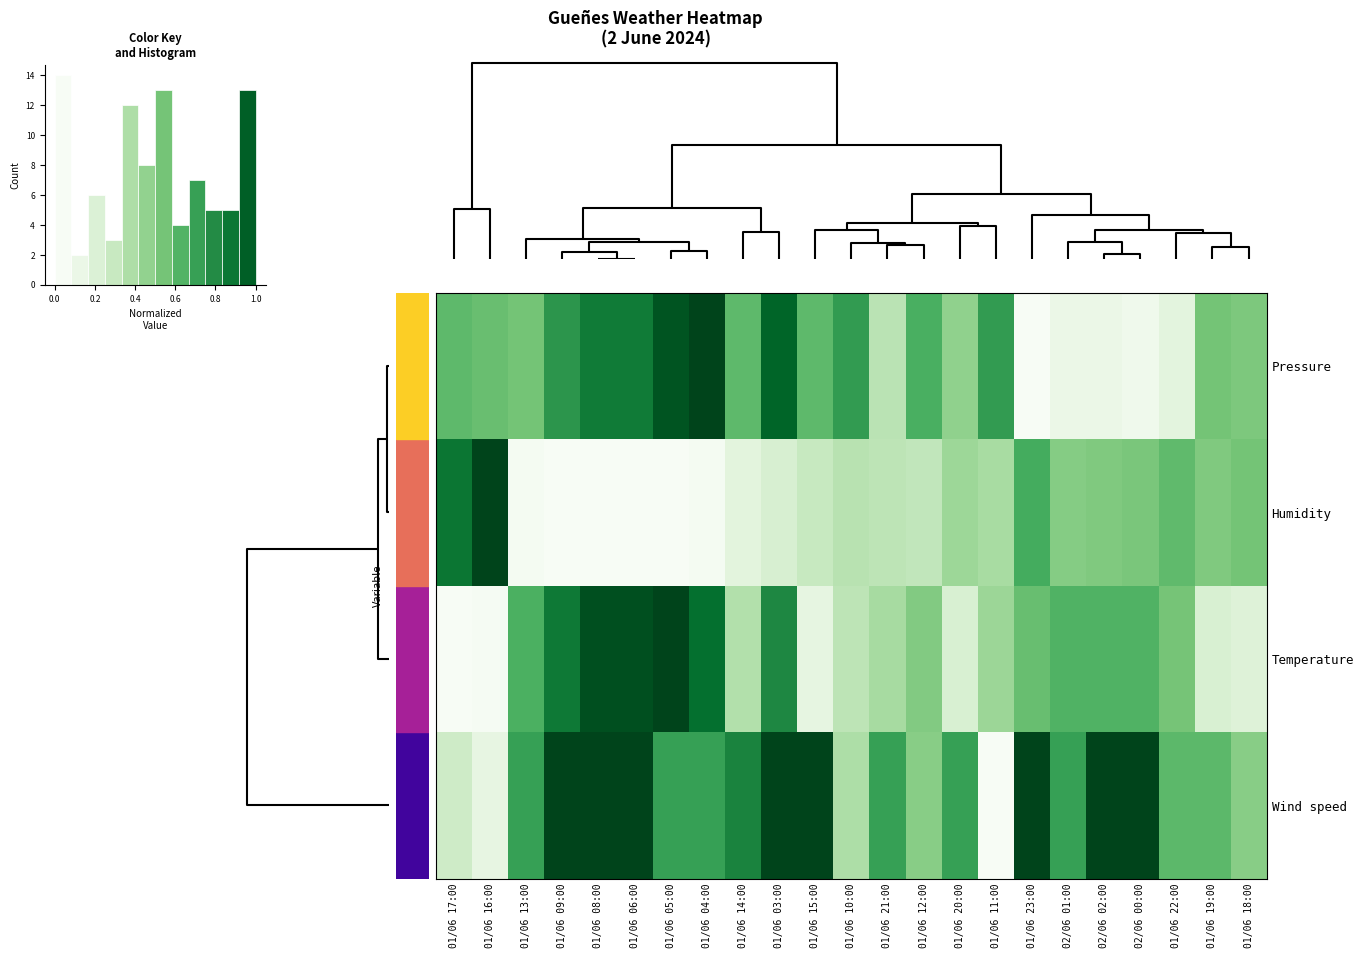

What is the spread (max minus min) of values at 01/06 21:00?

0.4